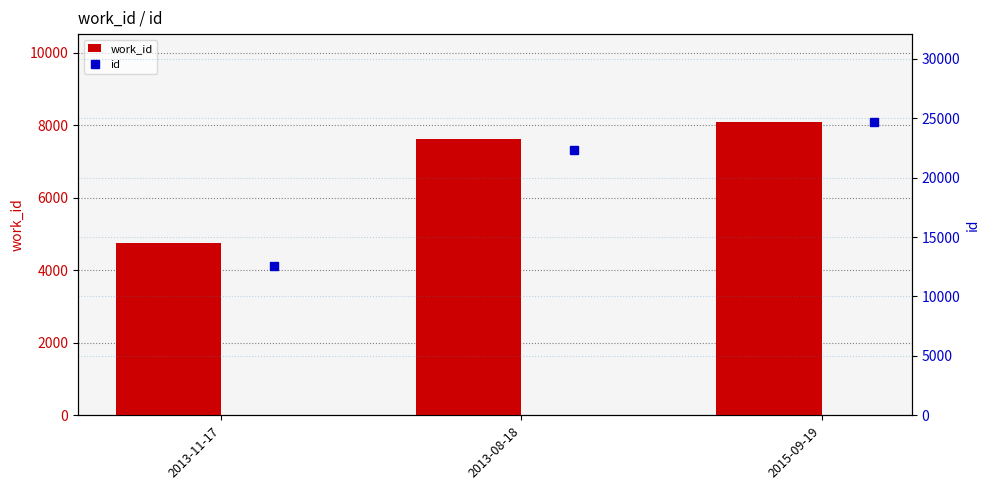

How many values in the id series are below 22341?

1